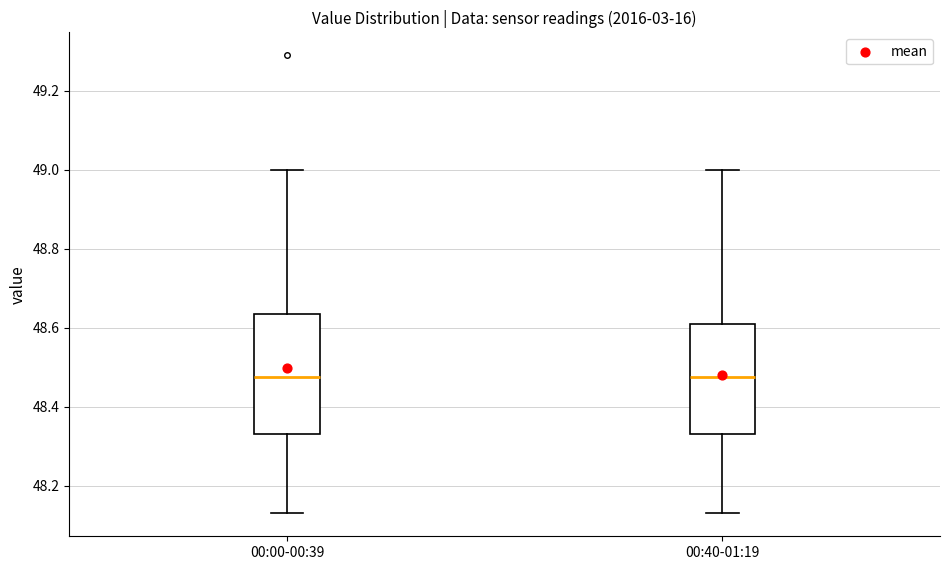

Where is the upper edge of the box for 00:00-00:39 on the y-axis? The values are not printed on the chart, so give them approximately, as read against the axis.

48.64